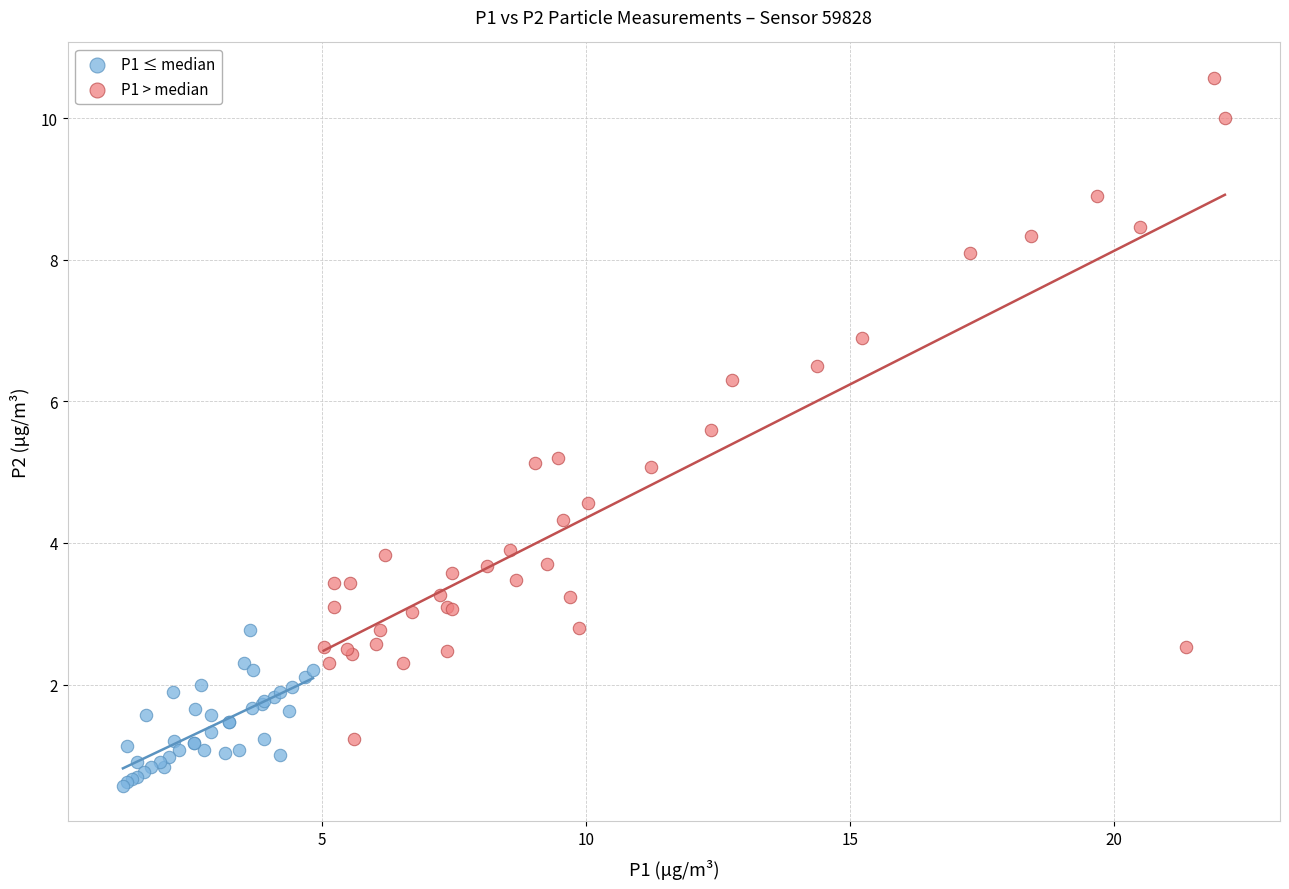

Which series contains the highest Y value?

P1 > median